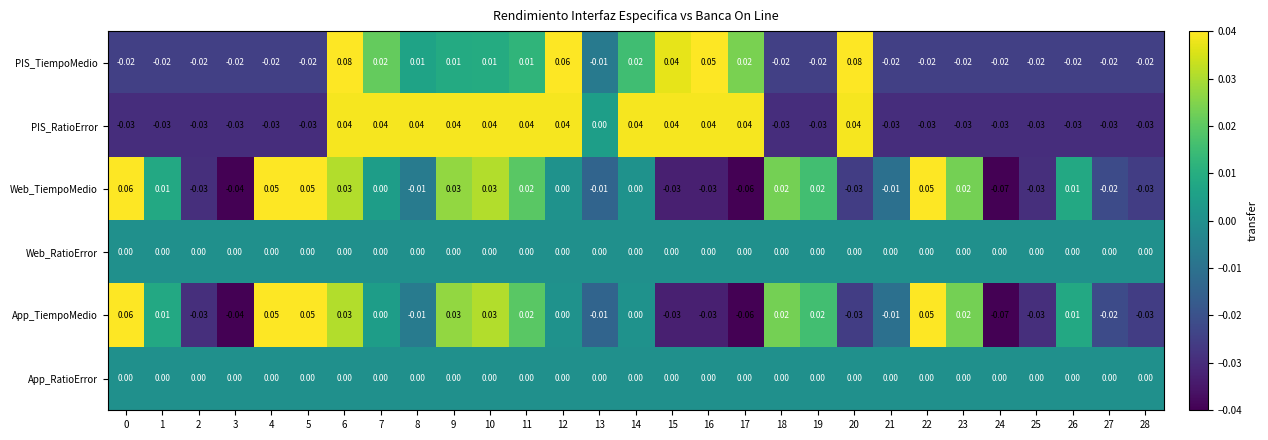

At which category is the sum across all series the highest?

6